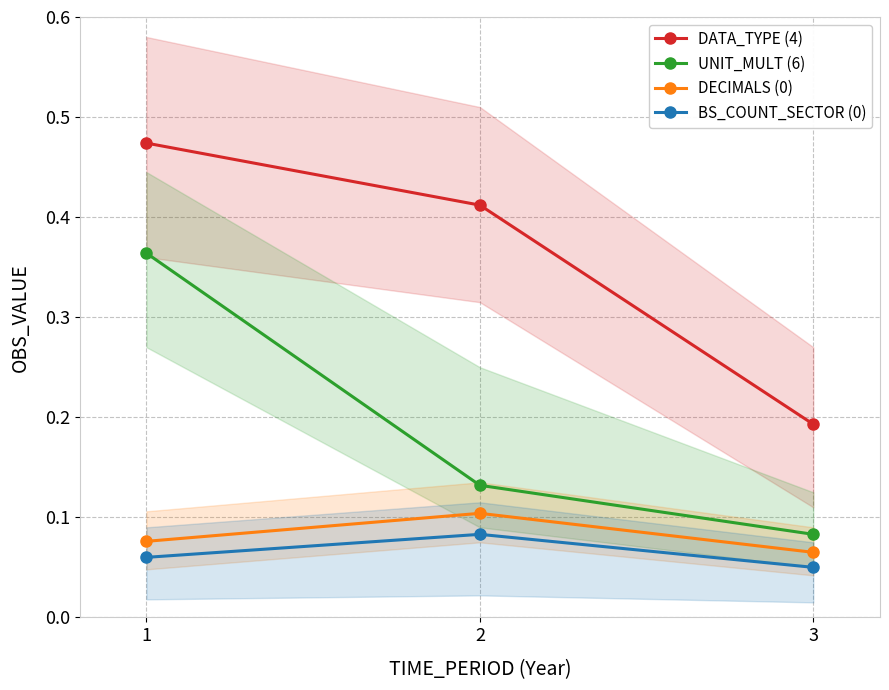

Is this an area chart (filled region under the line)?

No